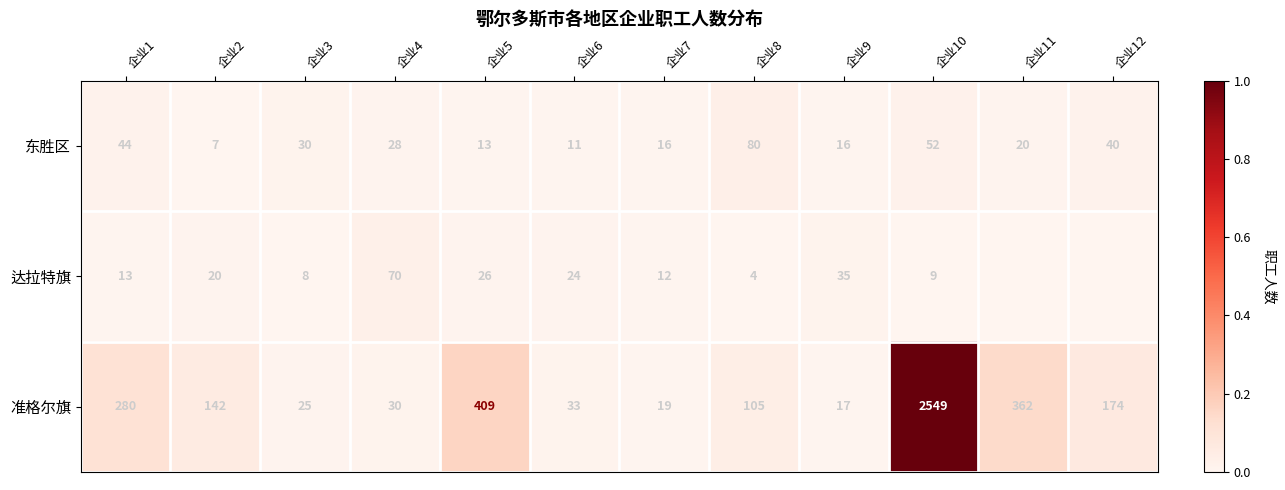

Which category has the highest value in the 东胜区 series?

企业8